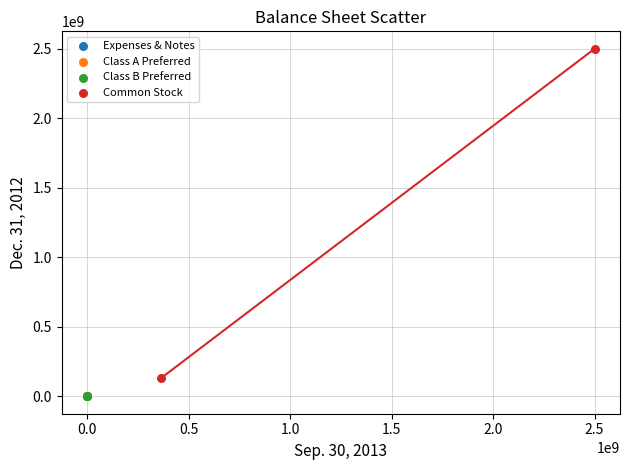

Which series contains the highest Y value?

Common Stock